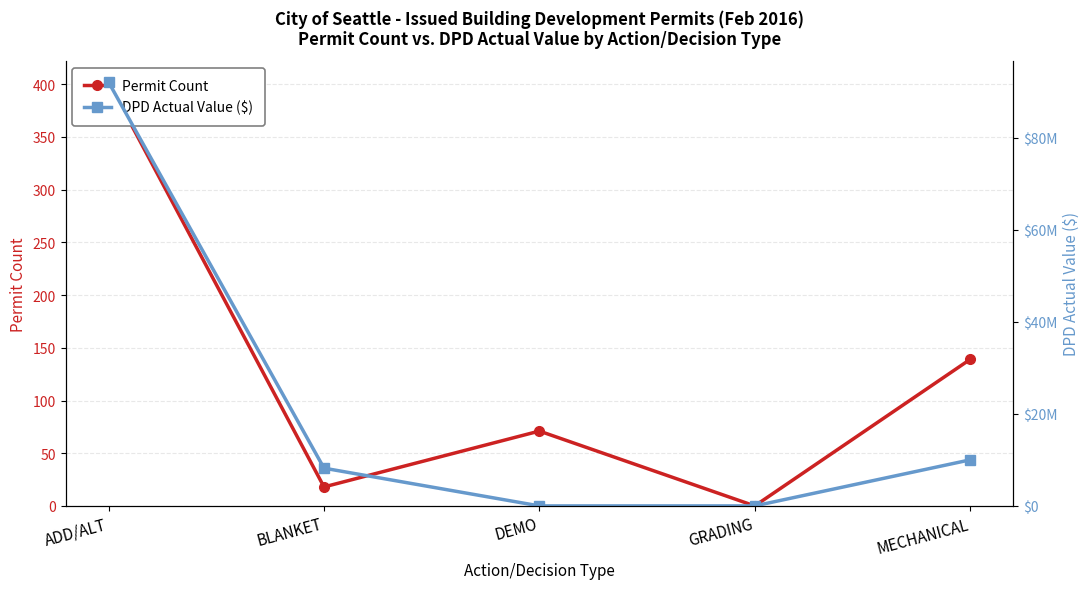

What is the greatest value displayed?

92040747